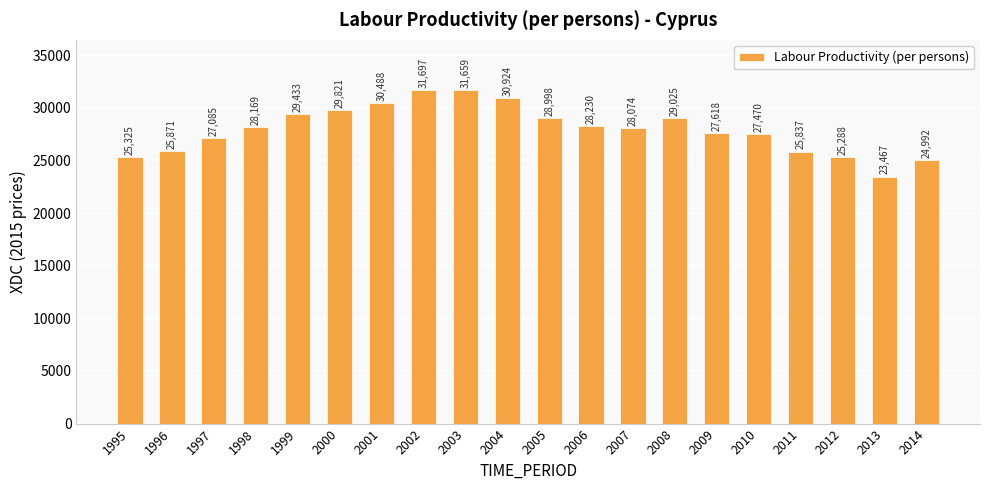

What is the value of the 3rd bar from the left?

27084.8